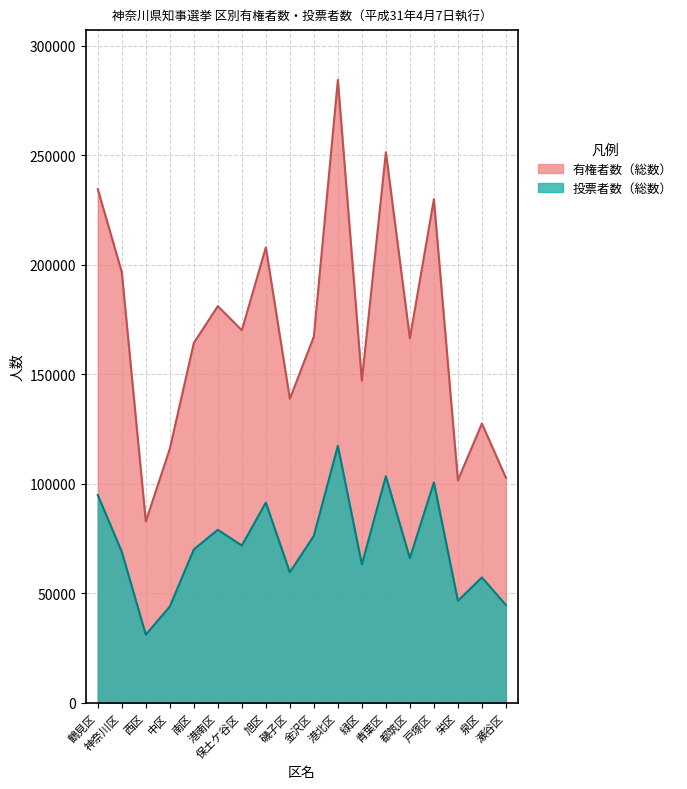

Reading left to right, extract all data points from this chart.

有権者数（男）: 234578	196672	82864	116040	164356	181170	170162	207984	138862	167277	284444	147093	251444	166484	229988	101649	127574	102827
有権者数（女）: 94925	68992	31188	44022	70094	79076	71878	91465	59664	76315	117395	63269	103508	66114	100709	46636	57302	44746